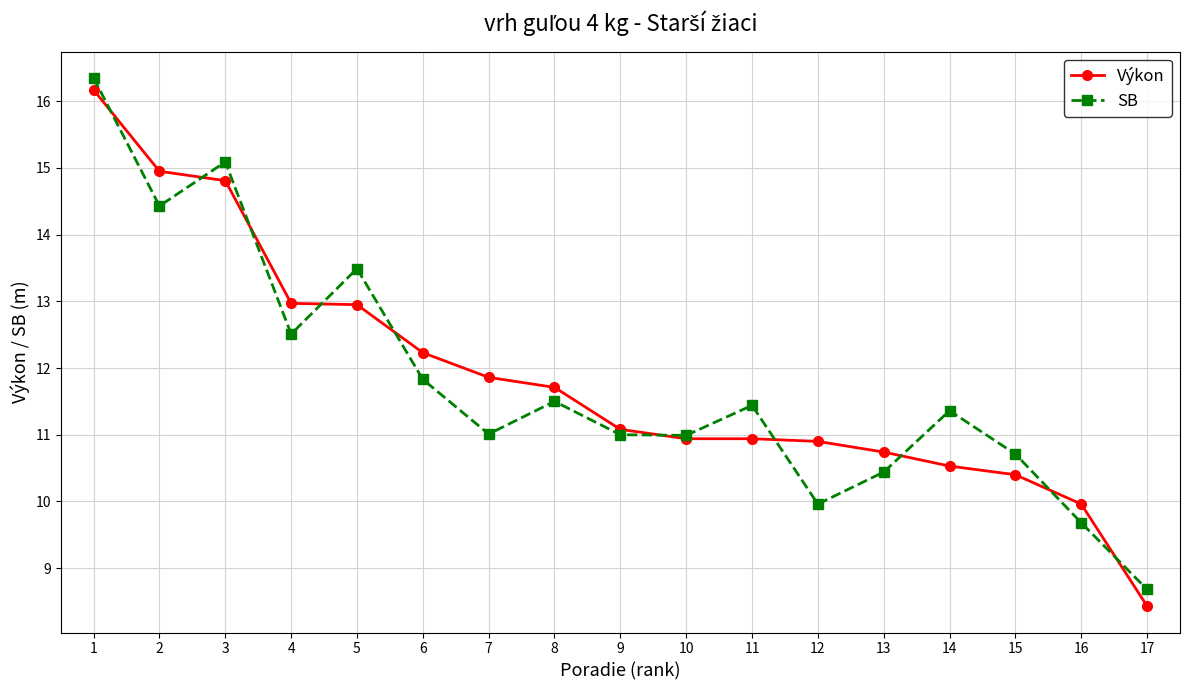

True or false: Výkon and SB intersect in this chart.

True